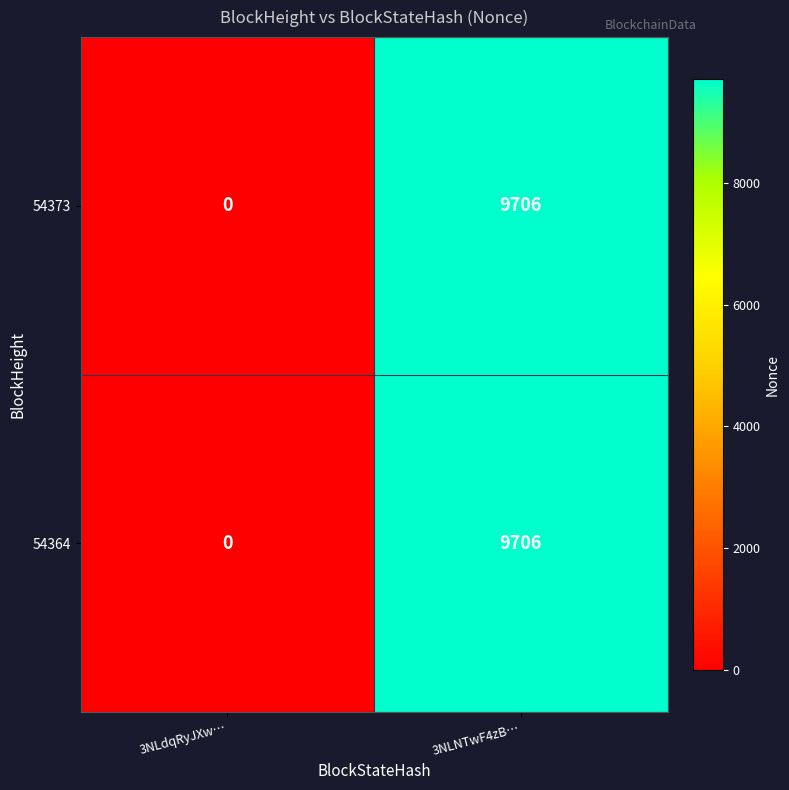

Reading left to right, extract all data points from this chart.

54373: 3NLdqRyJXw…=0	3NLNTwF4zB…=9706
54364: 3NLdqRyJXw…=0	3NLNTwF4zB…=9706